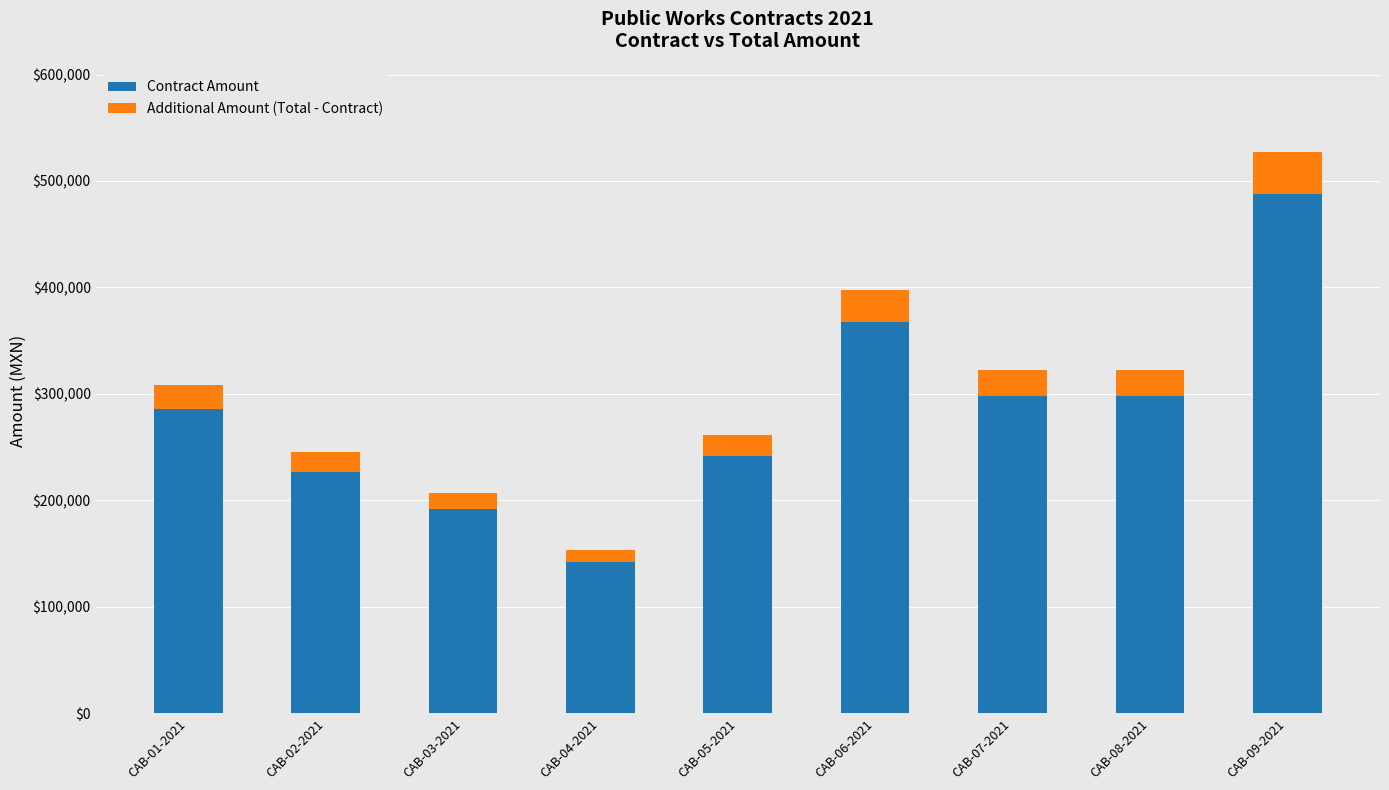

What is the difference between the second highest and minimum values in the Contract Amount series?

225420.8